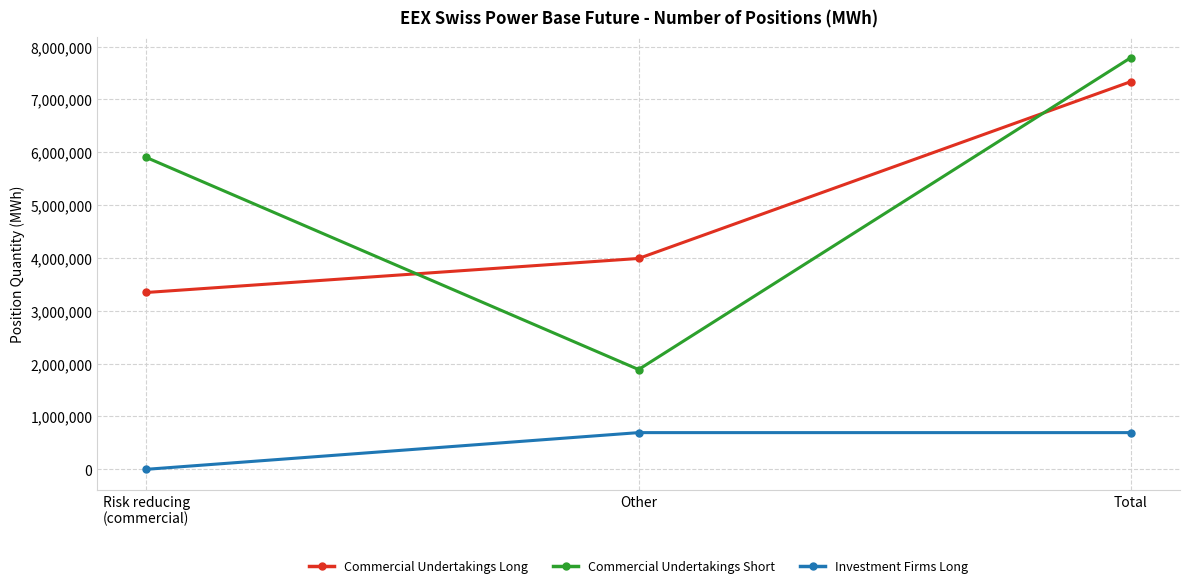

What is the value of the Commercial Undertakings Short point at the 3rd from the left?

7790048